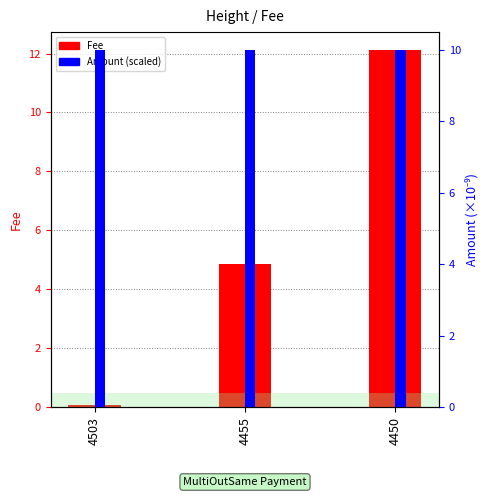

What is the sum of all Amount (scaled) values?

30.0